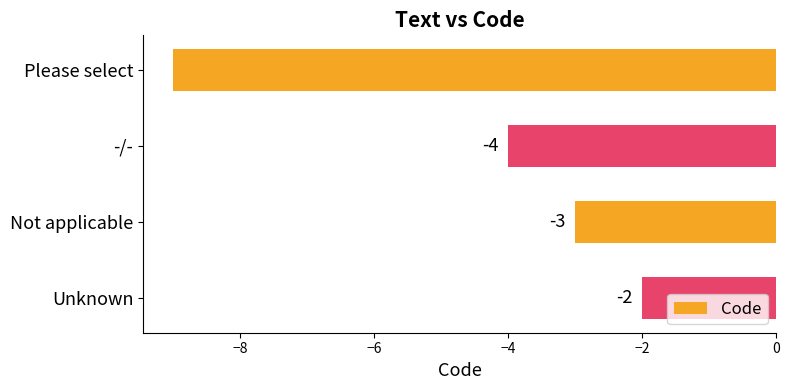

What is the maximum value shown in the chart?

-2